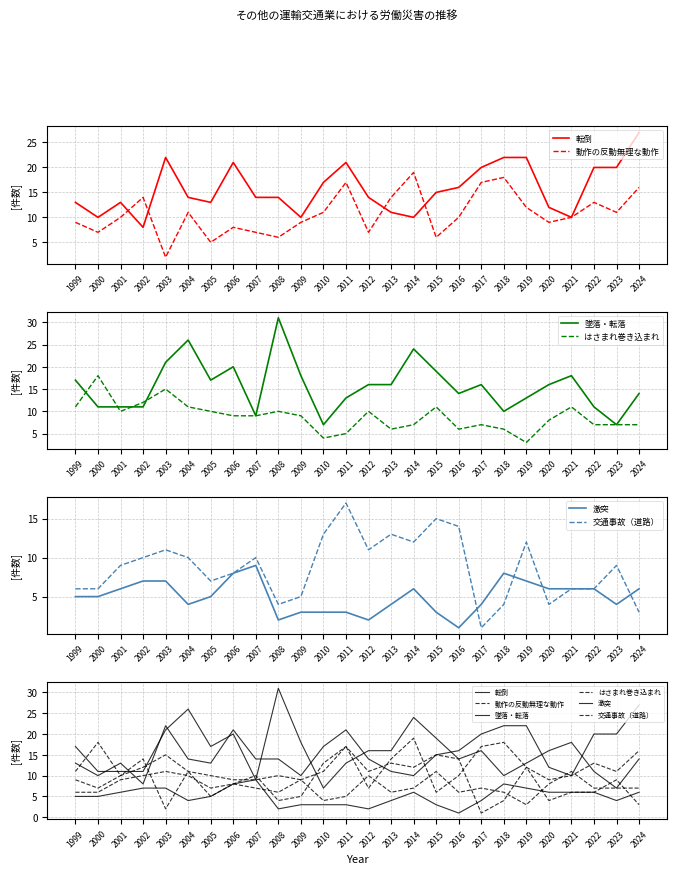

At which category is the sum across all series the highest?

2003